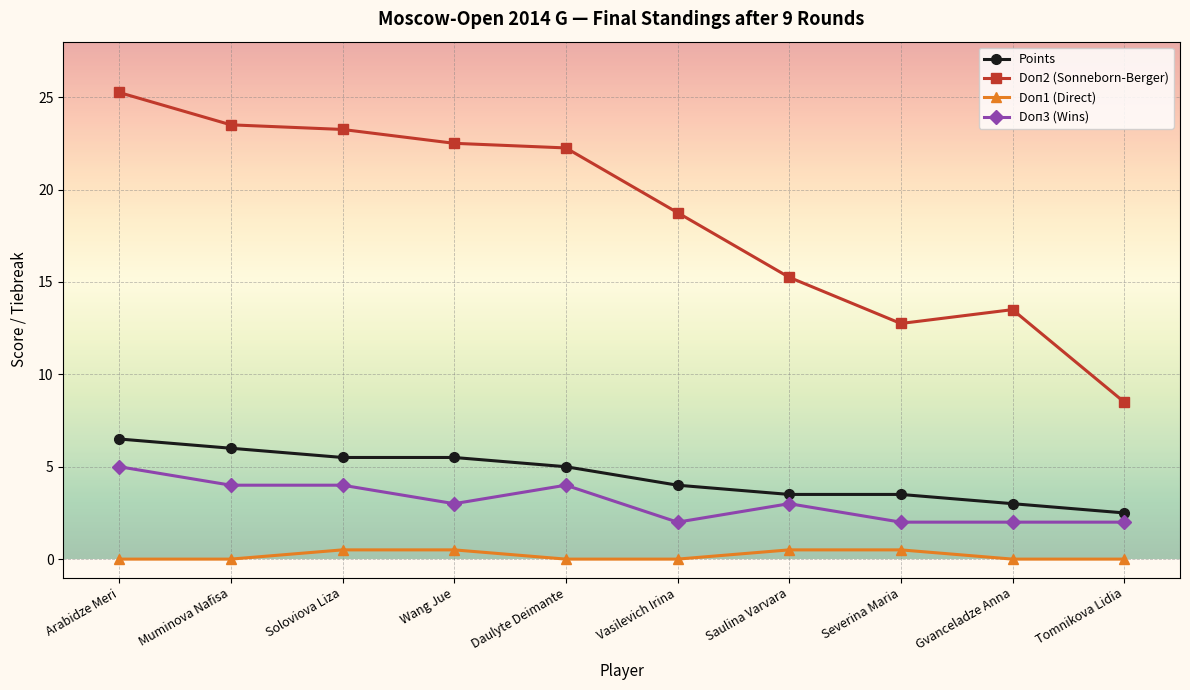

What is the sum of the Doп2 (Sonneborn-Berger) values at Gvanceladze Anna and Arabidze Meri?

38.8